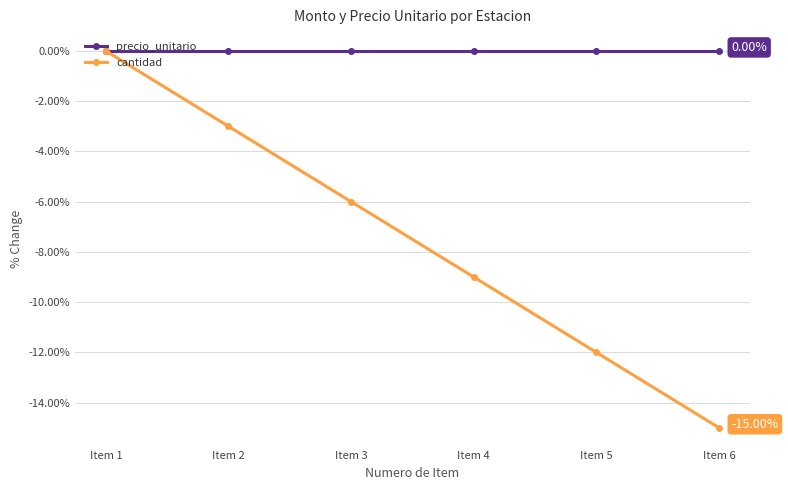

Reading right to left, what are all the values shown in this chart?

precio_unitario: 0	0	0	0	0	0
cantidad: -15	-12	-9	-6	-3	0